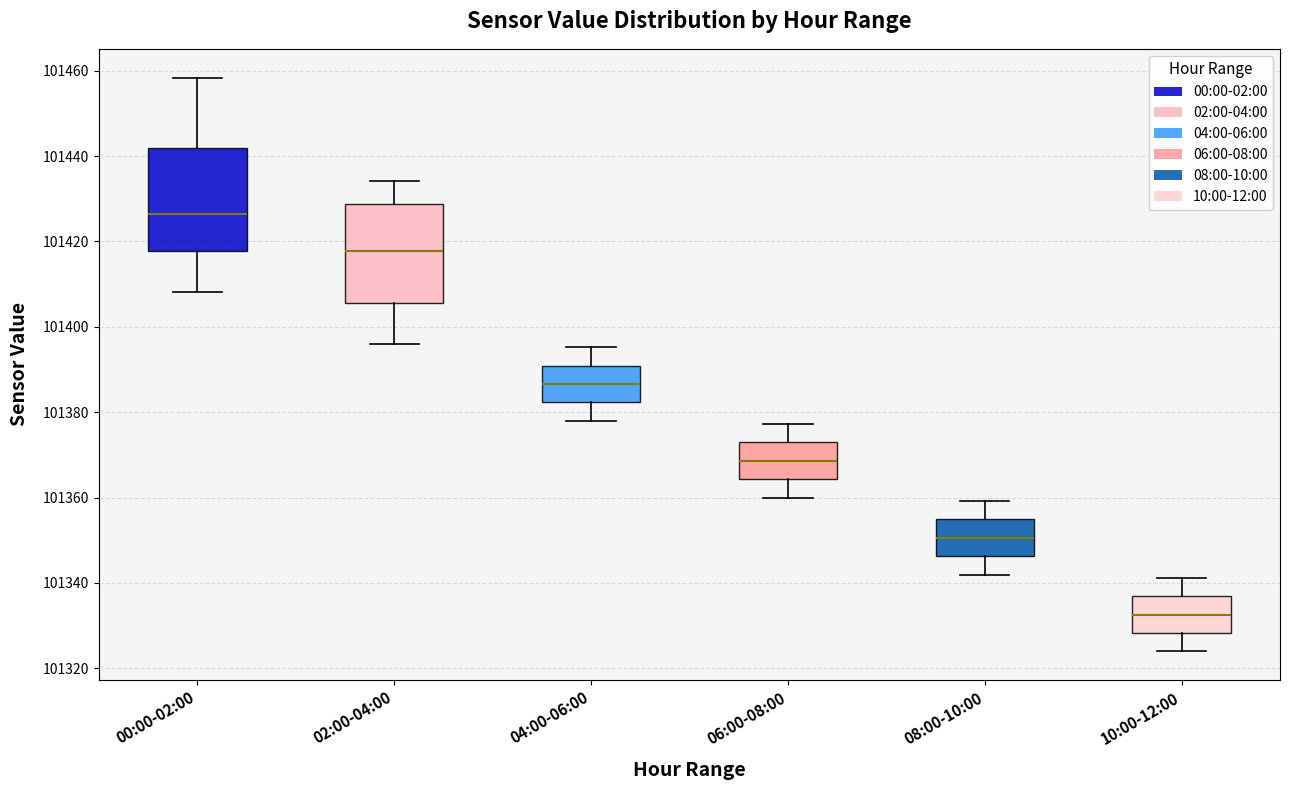

Reading left to right, transcribe this box plot: for each box, give where its median line is, the range the box spans, and where its two whiskers end, as read against the y-axis. The values are not printed on the chart, so give them approximately, as read against the axis.

00:00-02:00: median 101426, box 101418 to 101442, whiskers 101408 to 101458
02:00-04:00: median 101418, box 101406 to 101428, whiskers 101396 to 101434
04:00-06:00: median 101386, box 101382 to 101390, whiskers 101378 to 101396
06:00-08:00: median 101368, box 101364 to 101372, whiskers 101360 to 101378
08:00-10:00: median 101350, box 101346 to 101354, whiskers 101342 to 101360
10:00-12:00: median 101332, box 101328 to 101336, whiskers 101324 to 101342